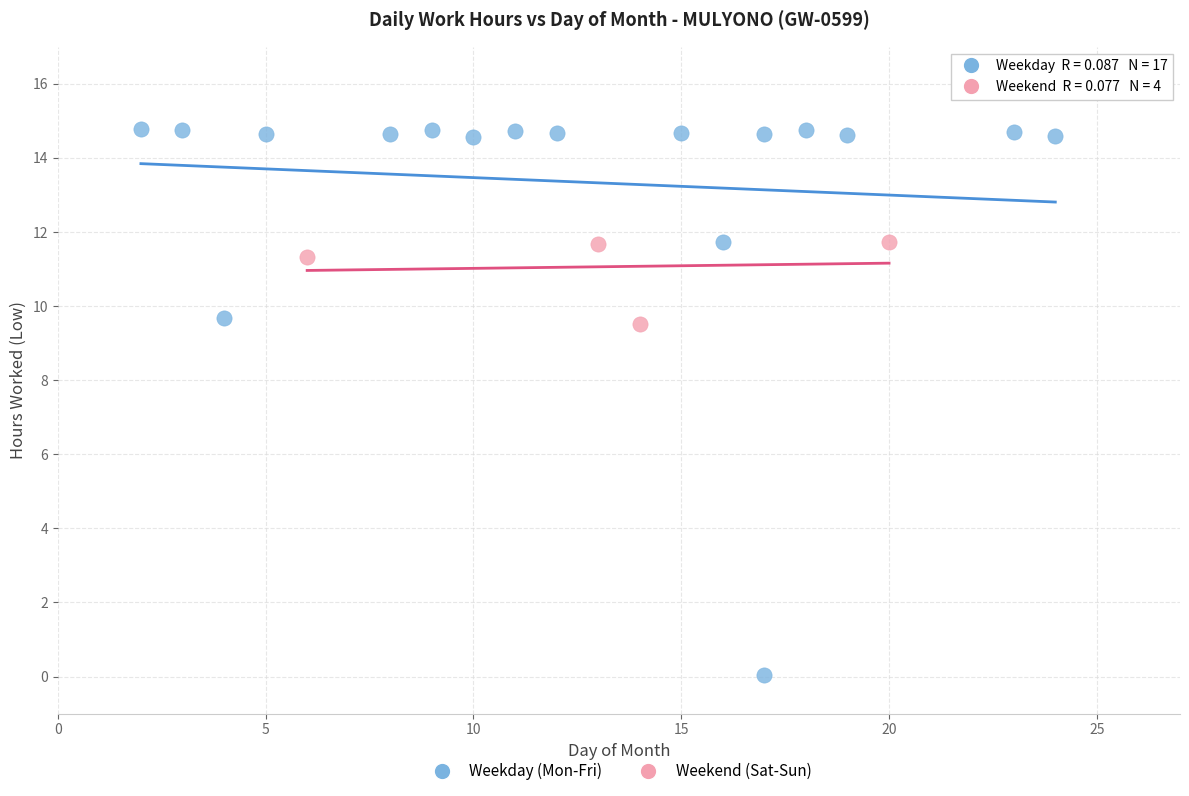

Which series has the largest Y range (max minus min)?

Weekday (Mon-Fri)